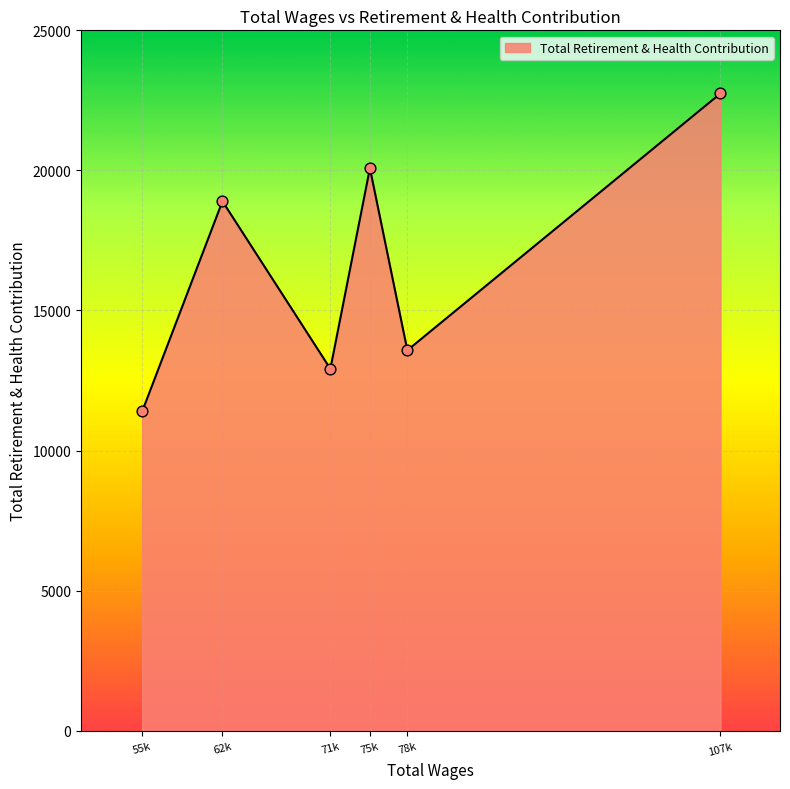

Approximately how many times larger is the value at 78k compared to 62k?

0.7